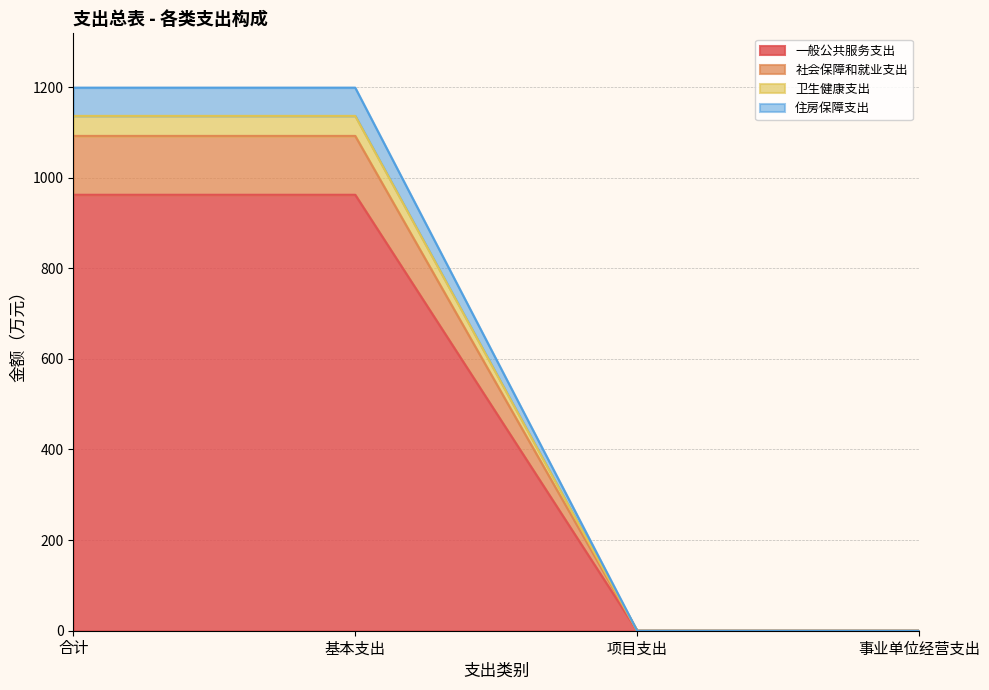

What is the label of the 2nd point from the left?

基本支出